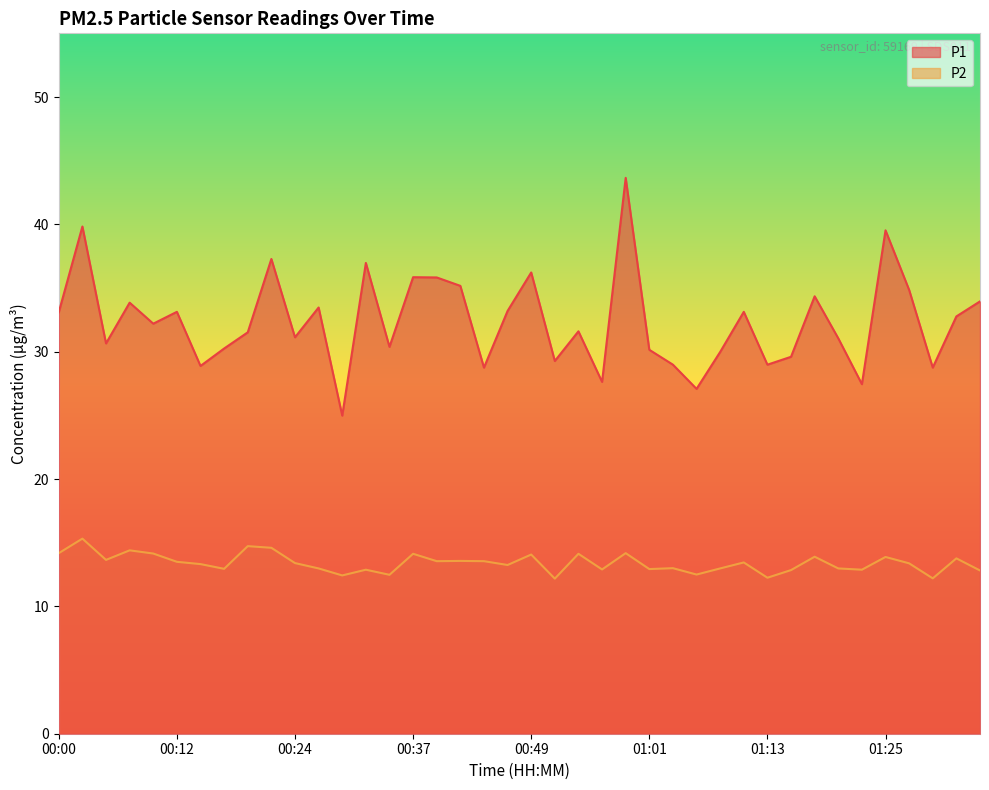

At which category does P1 reach its first local valley?

00:05